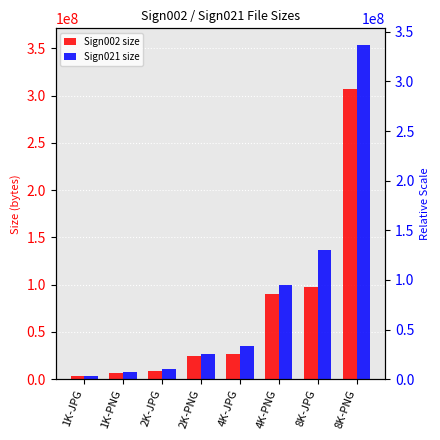

Which category has the highest value across all series?

8K-PNG